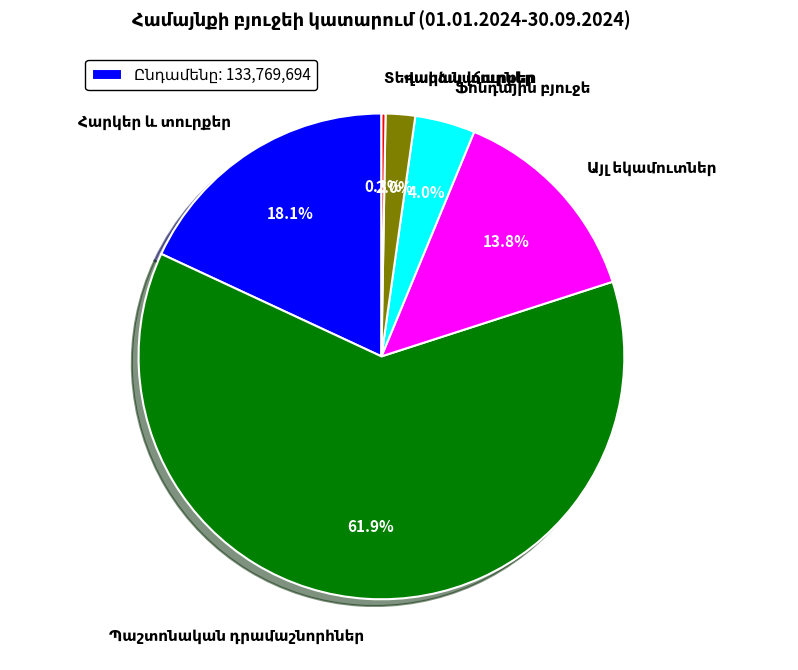

Is there a majority slice in this chart?

Yes